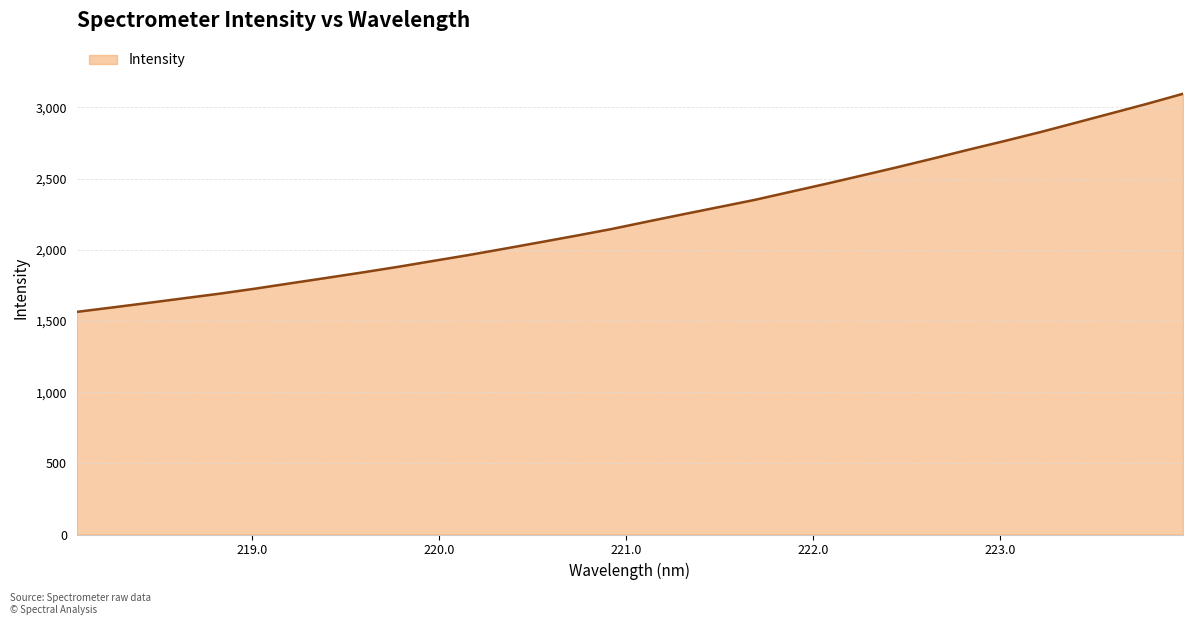

Does the chart have visible grid lines?

Yes